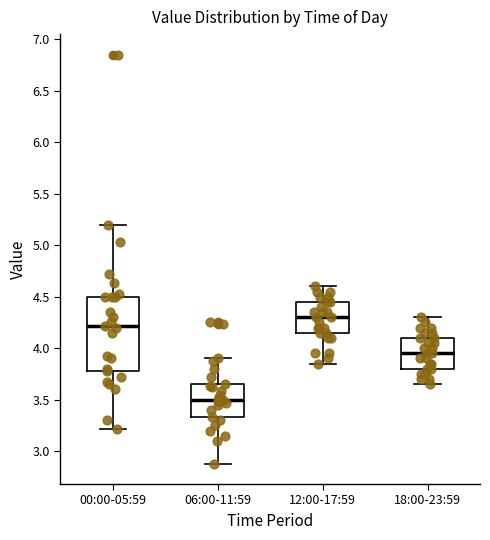

Reading left to right, transcribe this box plot: for each box, give where its median line is, the range the box spans, and where its two whiskers end, as read against the y-axis. The values are not printed on the chart, so give them approximately, as read against the axis.

00:00-05:59: median 4.20, box 3.80 to 4.50, whiskers 3.20 to 5.20
06:00-11:59: median 3.50, box 3.35 to 3.65, whiskers 2.90 to 3.90
12:00-17:59: median 4.30, box 4.15 to 4.45, whiskers 3.85 to 4.60
18:00-23:59: median 3.95, box 3.80 to 4.10, whiskers 3.65 to 4.30